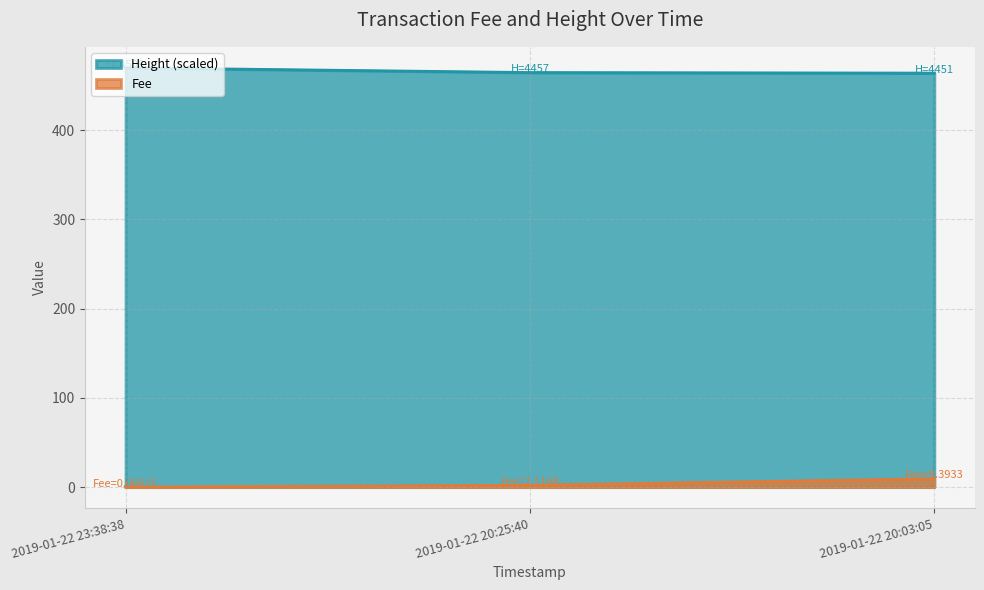

Which has a higher value, 2019-01-22 23:38:38 or 2019-01-22 20:03:05?

2019-01-22 23:38:38